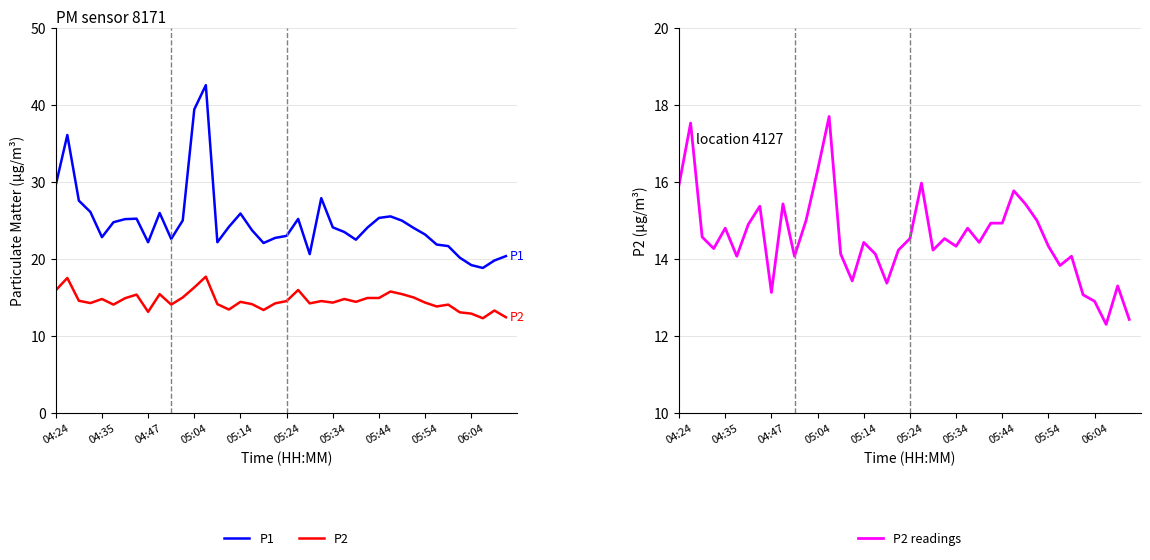

Reading left to right, transcribe all the data shown in this chart.

P1: 29.6	36.1	27.6	26.1	22.8	24.8	25.2	25.2	22.2	26.0	22.6	25.0	39.4	42.6	22.2	24.2	25.9	23.7	22.1	22.7	23.0	25.2	20.6	27.9	24.1	23.5	22.5	24.1	25.3	25.5	25.0	24.0	23.2	21.9	21.7	20.2	19.2	18.8	19.8	20.4
P2: 15.9	17.5	14.6	14.3	14.8	14.1	14.9	15.4	13.1	15.4	14.1	15.0	16.3	17.7	14.1	13.4	14.4	14.1	13.4	14.2	14.5	16.0	14.2	14.5	14.3	14.8	14.4	14.9	14.9	15.8	15.4	15.0	14.3	13.8	14.1	13.1	12.9	12.3	13.3	12.4
P2 readings: 15.9	17.5	14.6	14.3	14.8	14.1	14.9	15.4	13.1	15.4	14.1	15.0	16.3	17.7	14.1	13.4	14.4	14.1	13.4	14.2	14.5	16.0	14.2	14.5	14.3	14.8	14.4	14.9	14.9	15.8	15.4	15.0	14.3	13.8	14.1	13.1	12.9	12.3	13.3	12.4